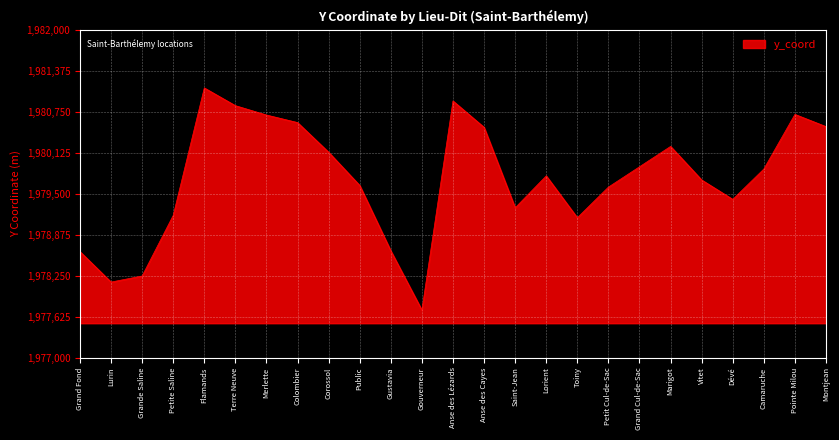

What is the ratio of the value at Flamands to the value at Gouverneur?

1.0